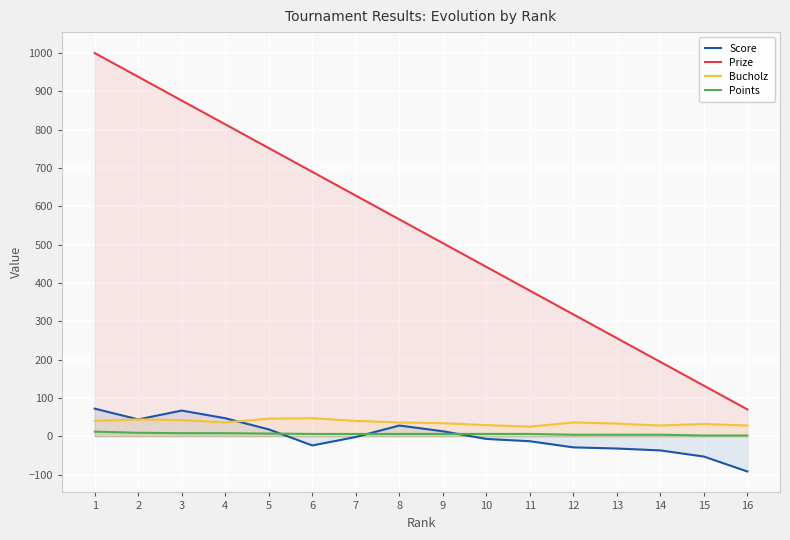

In Bucholz, how many points are lower than both neighbors (excluding endpoints)?

3